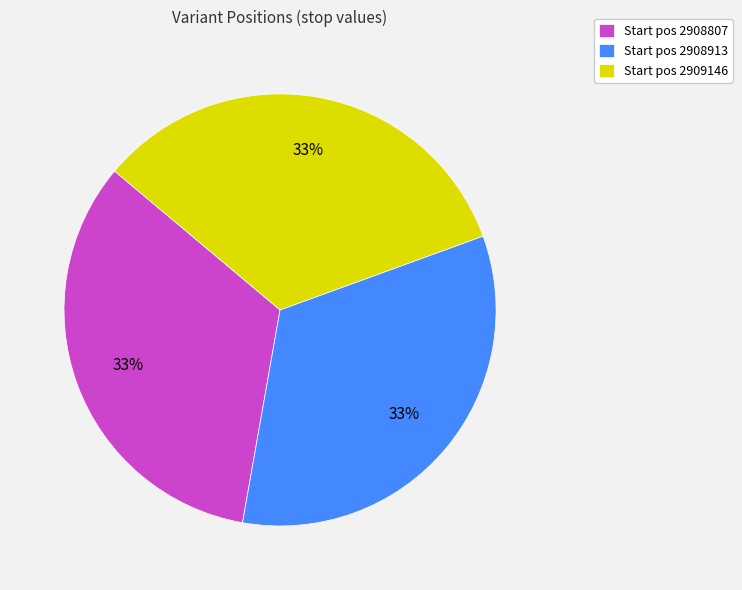

To the nearest percent, what portion does Start pos 2908913 represent?

33%